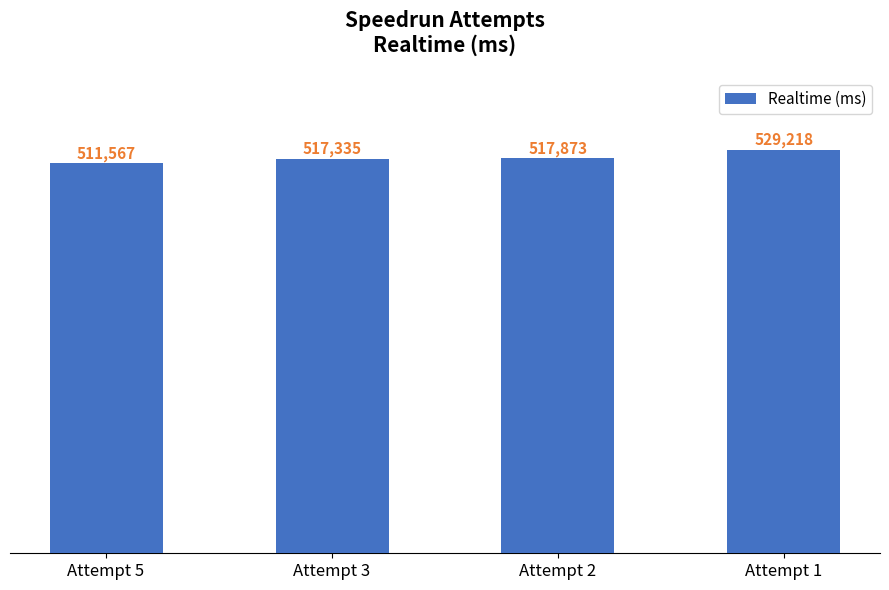

What is the greatest value displayed?

529218